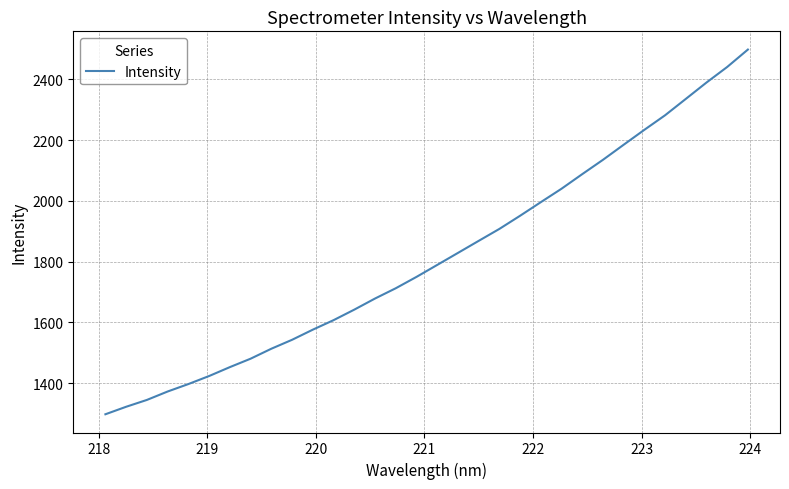

What is the minimum value shown in the chart?

1297.2